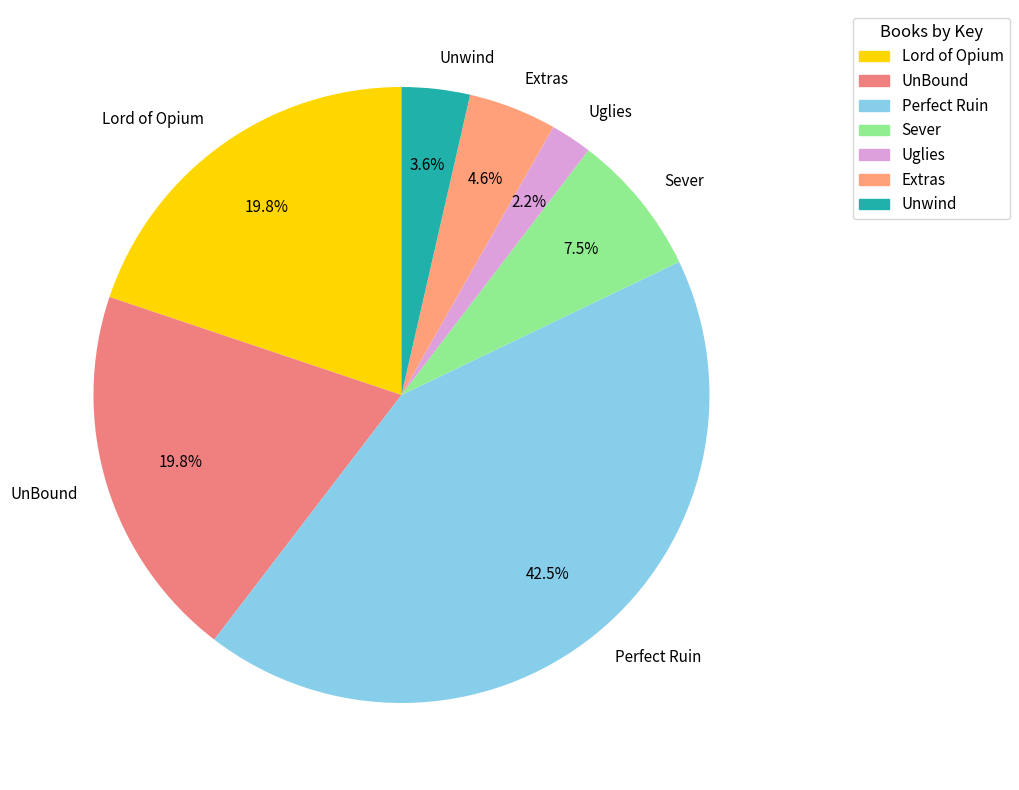

How many segments does this pie chart have?

7